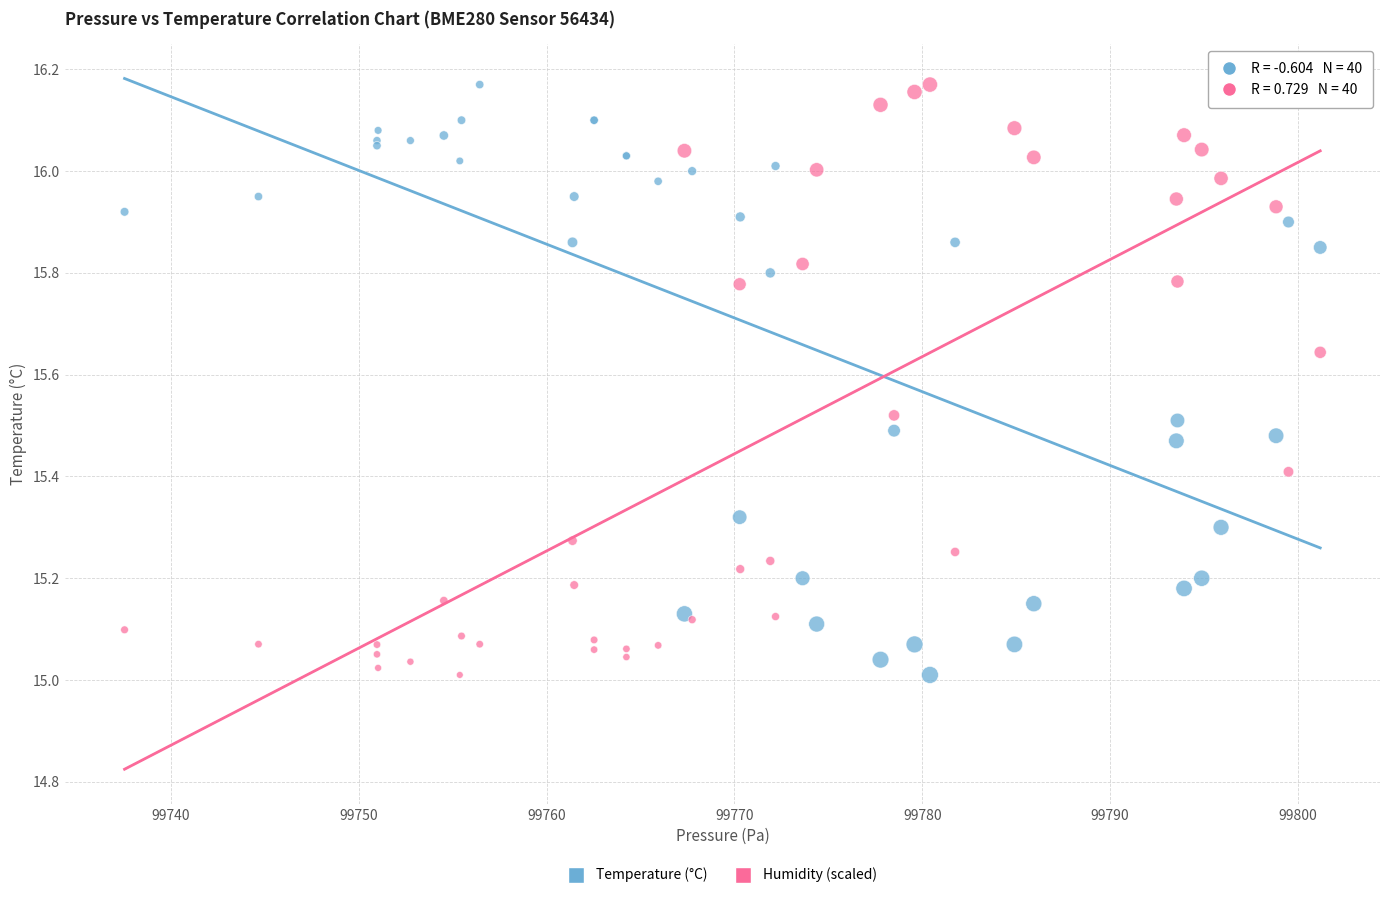

What is the X range (max minus min) for the scatter plot?

63.7